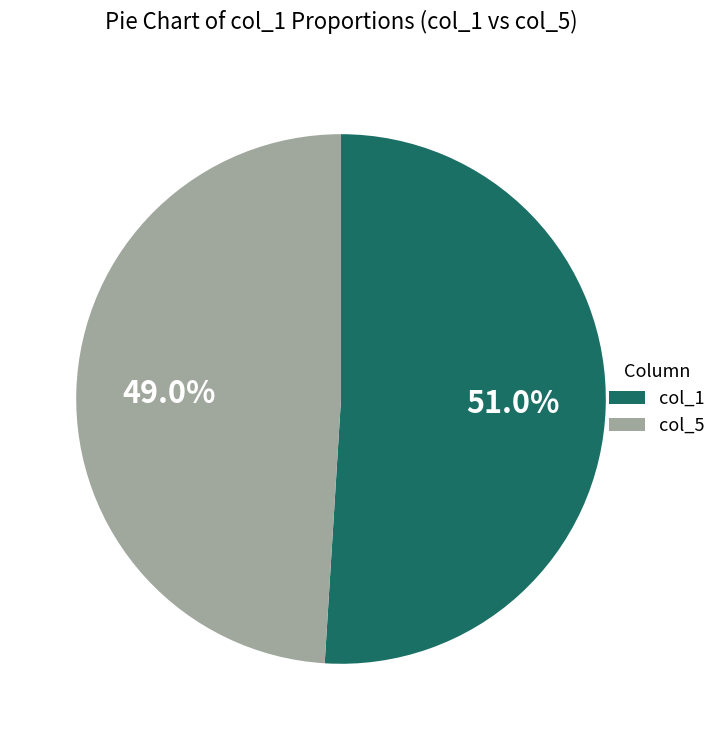

Is there any slice that represents more than half of the pie?

Yes